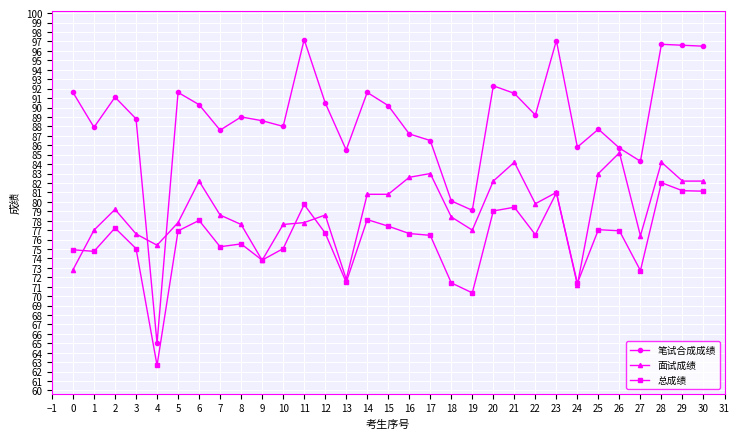

True or false: 笔试合成成绩 and 面试成绩 cross at least once.

True